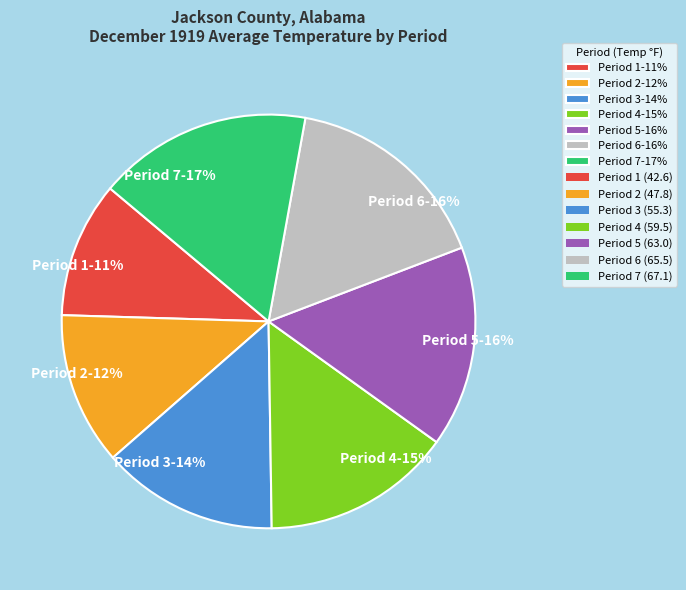

To the nearest percent, what portion does Period 7 represent?

17%